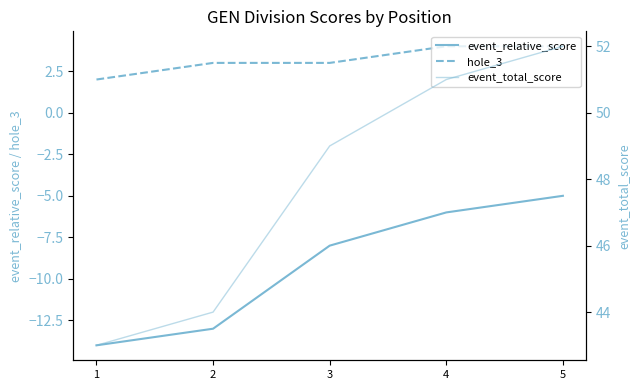

Reading left to right, transcribe all the data shown in this chart.

event_relative_score: -14	-13	-8	-6	-5
hole_3: 2	3	3	4	4
event_total_score: 43	44	49	51	52